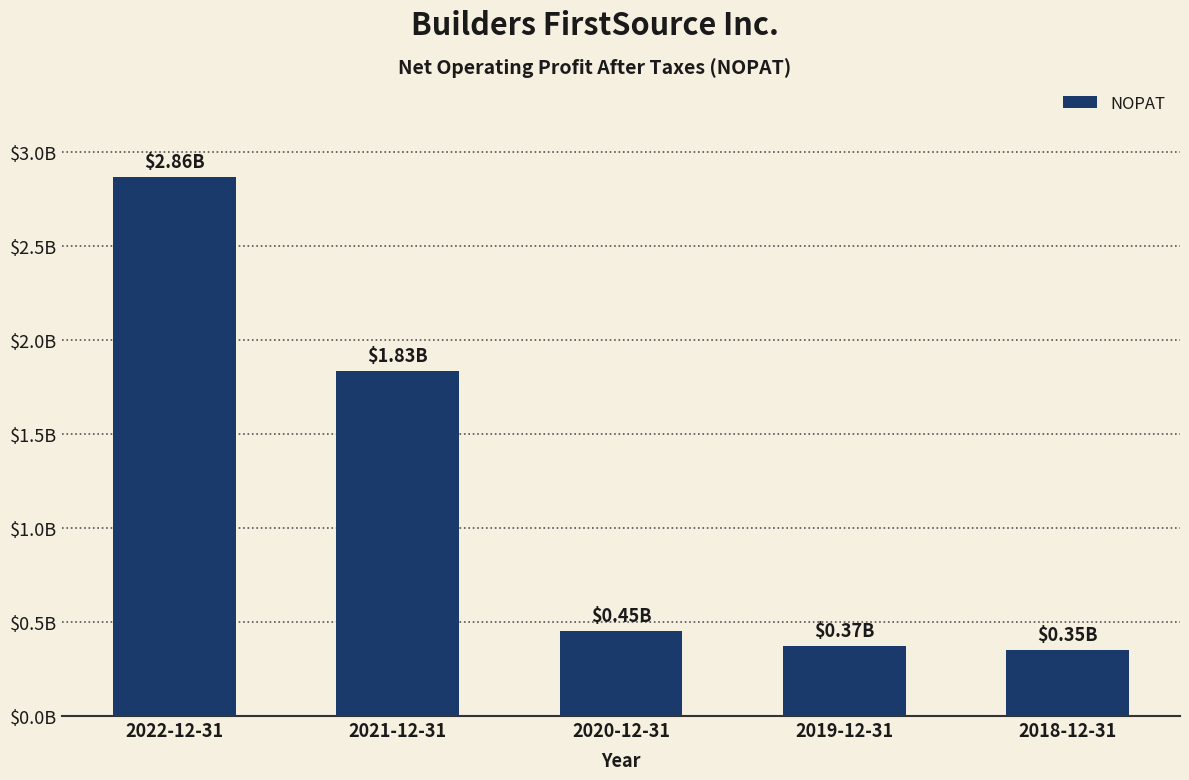

True or false: the data shows 352490 at 2018-12-31.

True